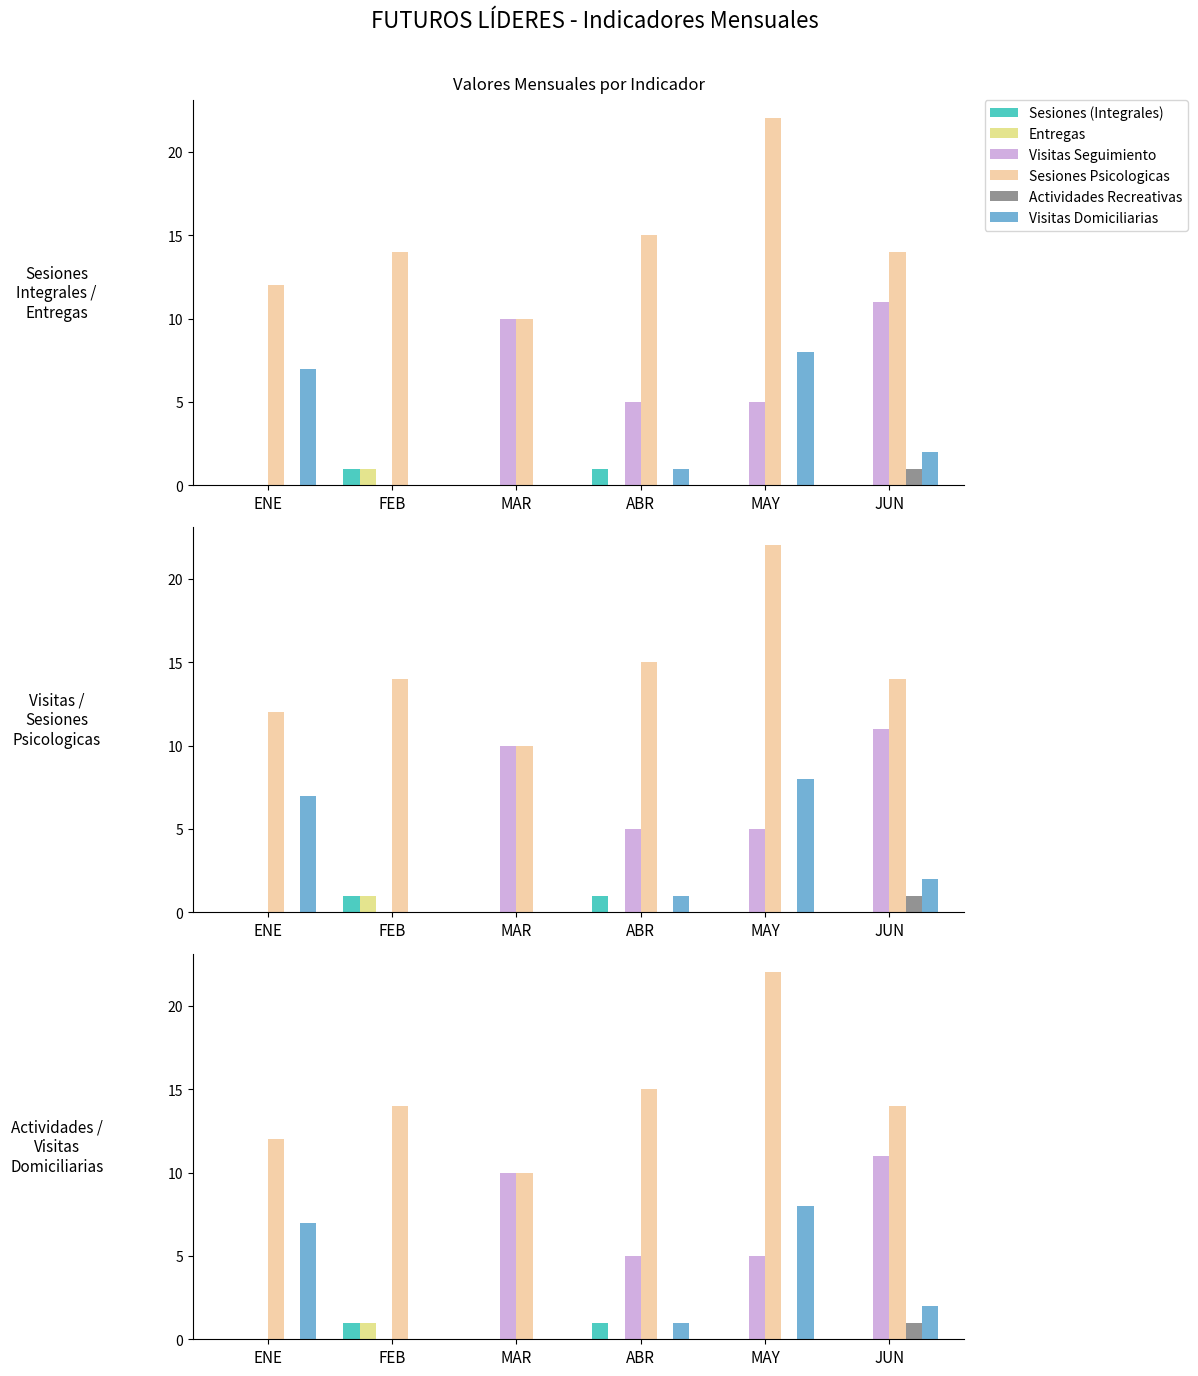

Is it true that Sesiones (Integrales) equals 1 at FEB?

True